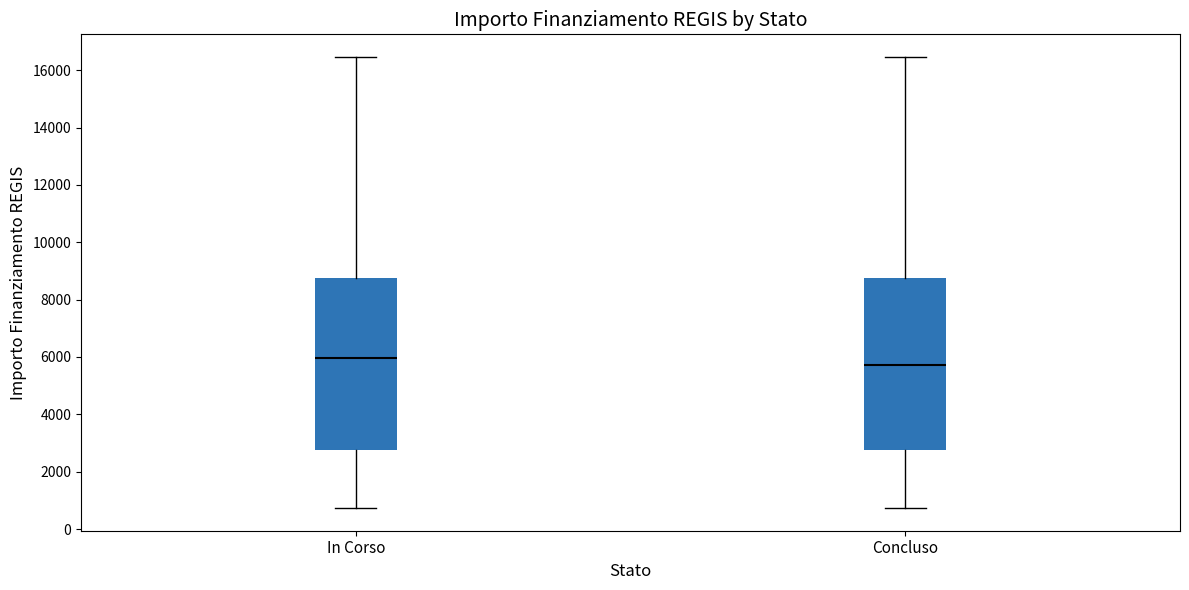

Which box has the highest median line?

In Corso